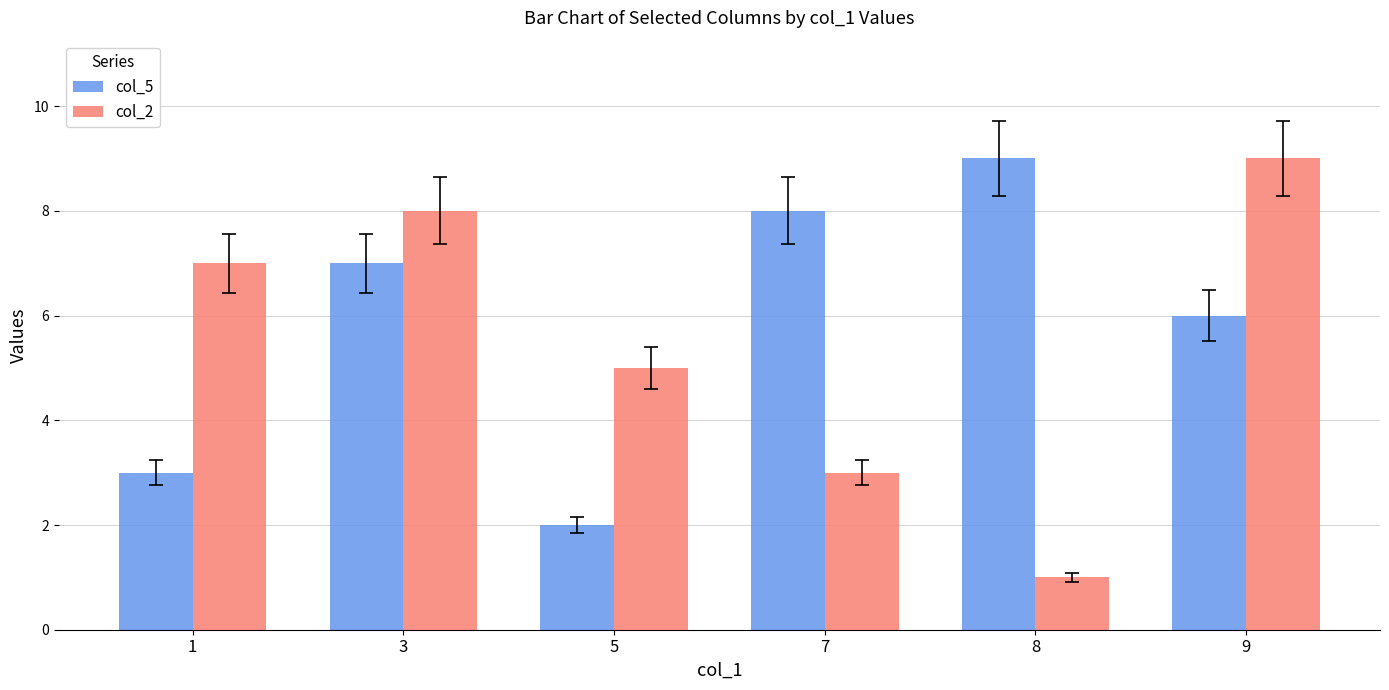

Reading left to right, transcribe all the data shown in this chart.

col_5: 1=3	3=7	5=2	7=8	8=9	9=6
col_2: 1=7	3=8	5=5	7=3	8=1	9=9